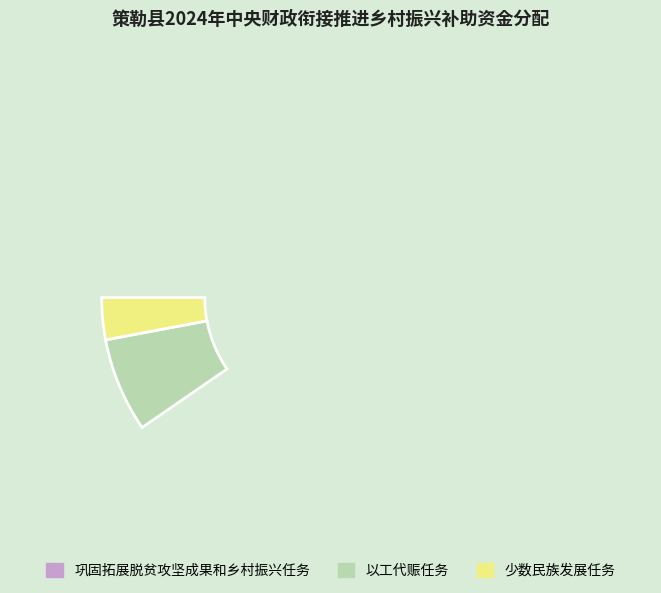

Rank the categories by value from highest to lowest.

巩固拓展脱贫攻坚成果和乡村振兴任务, 以工代赈任务, 少数民族发展任务